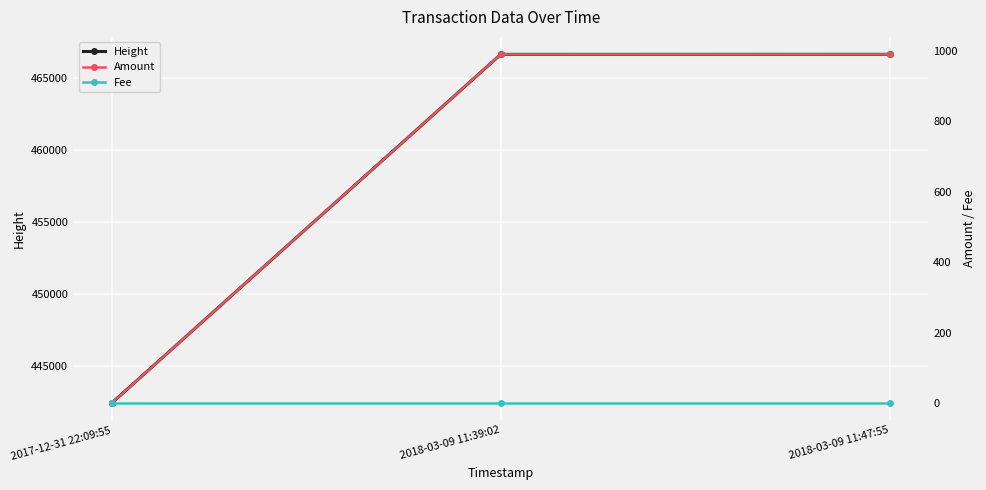

Which series has the widest spread of values?

Height